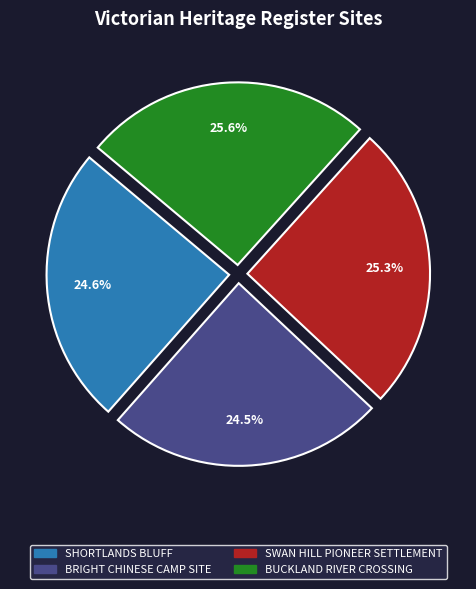

How many slices are in this pie chart?

4